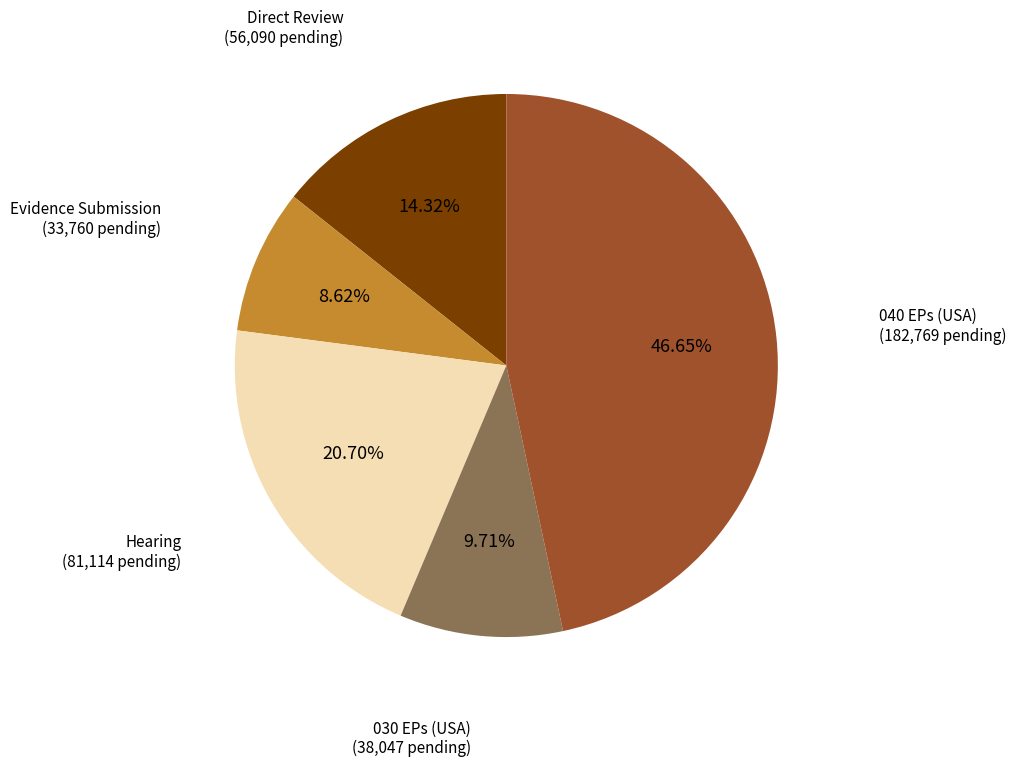

Does any single category account for the majority?

No